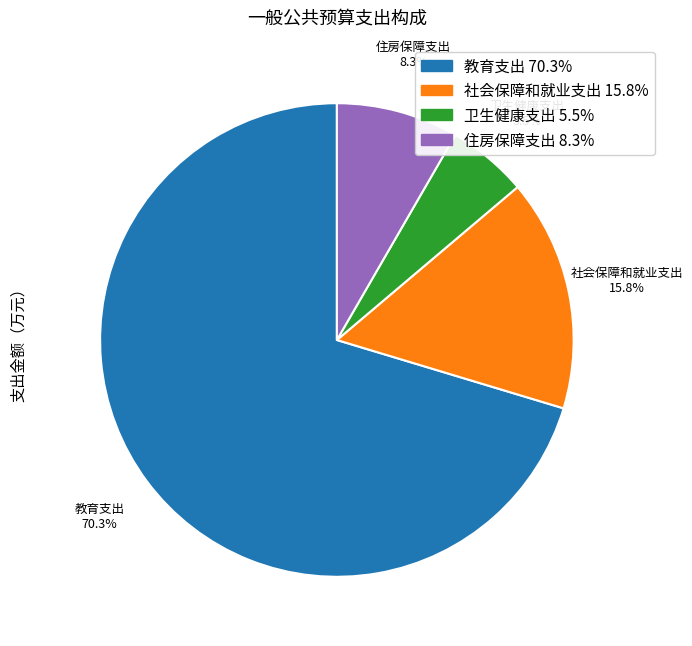

How many slices are in this pie chart?

4